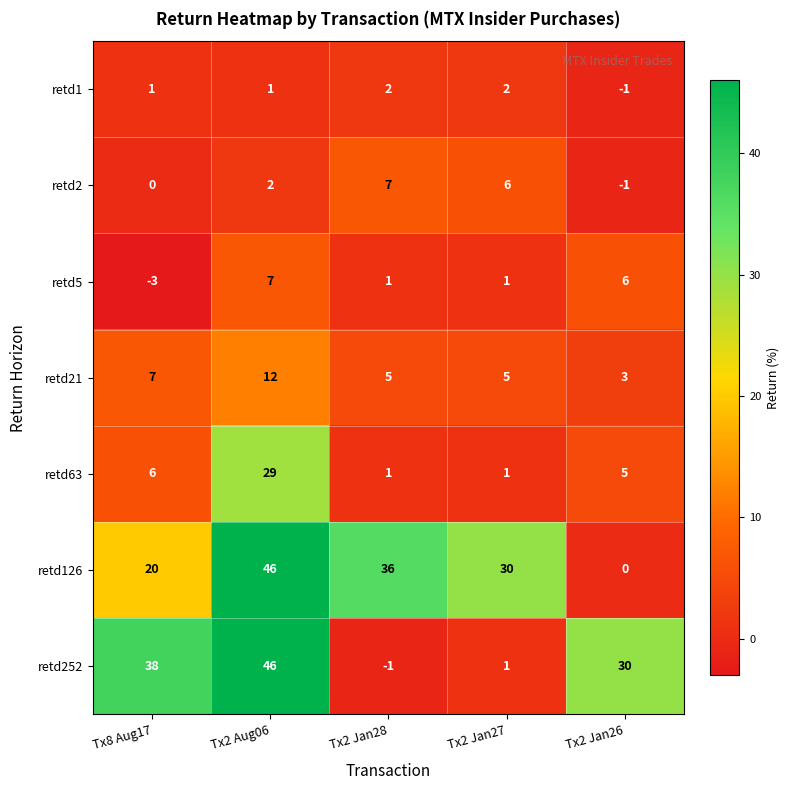

Where does the retd63 series first go above 5?

Tx8 Aug17